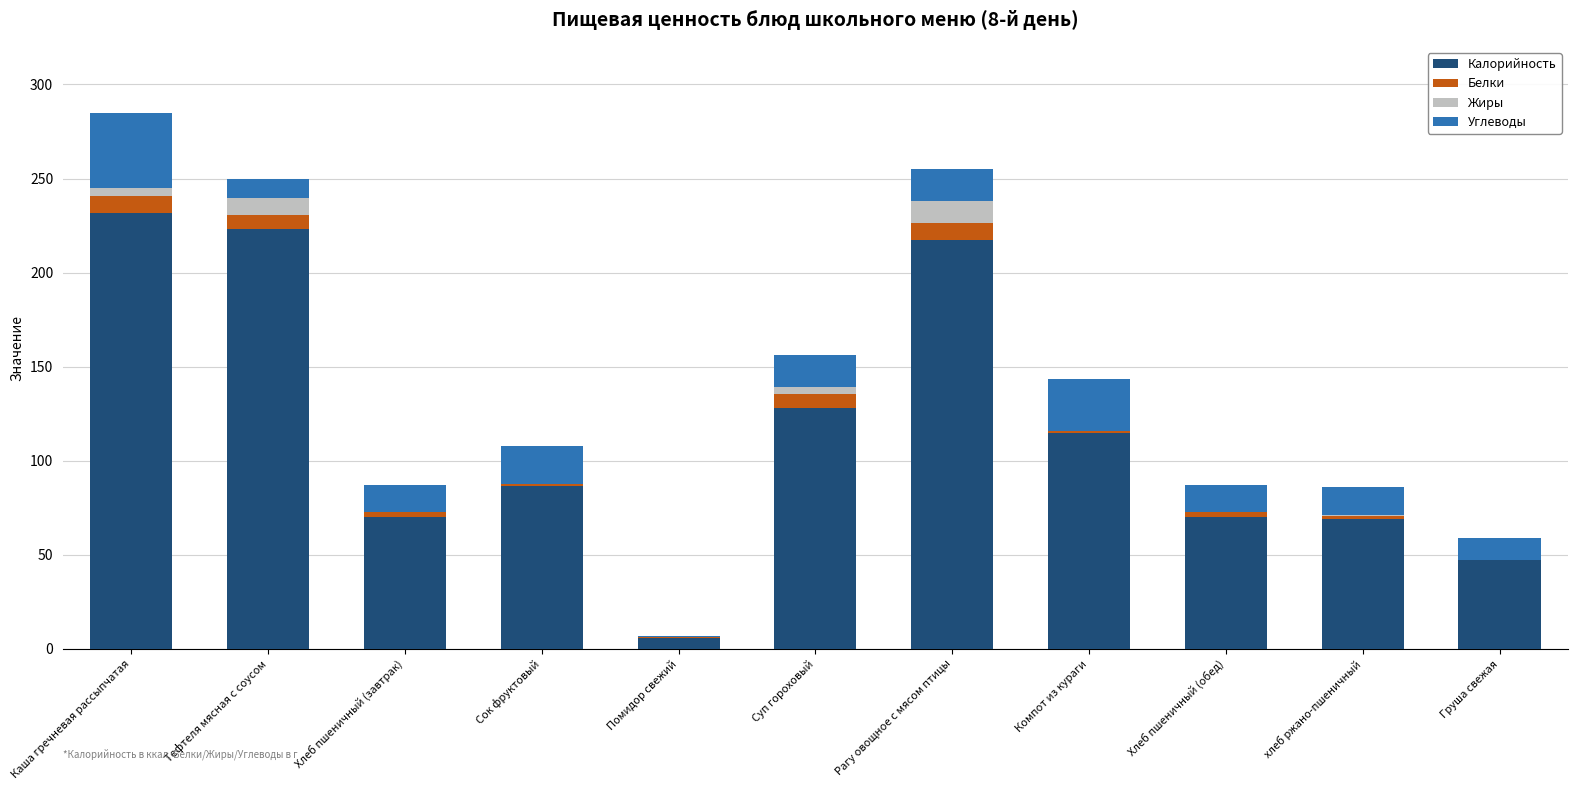

What is the sum of all Калорийность values?

1264.1